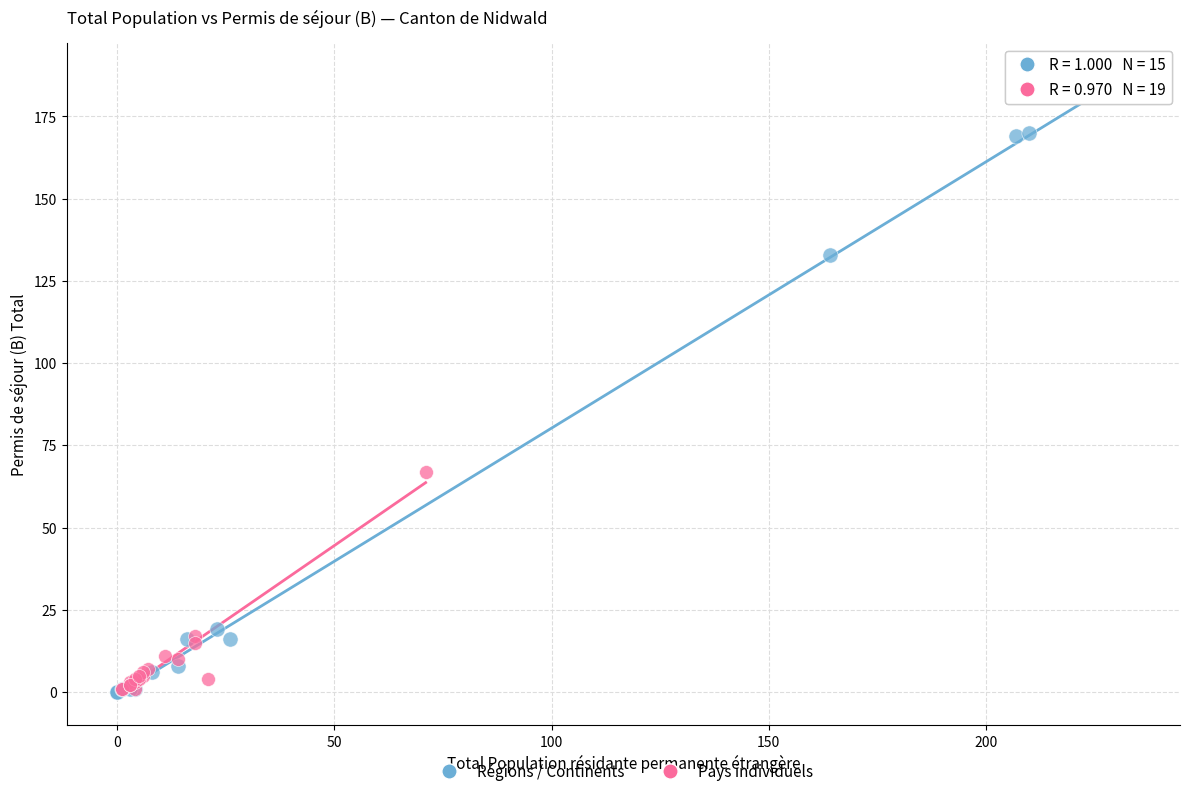

Which series has the largest Y range (max minus min)?

Régions / Continents